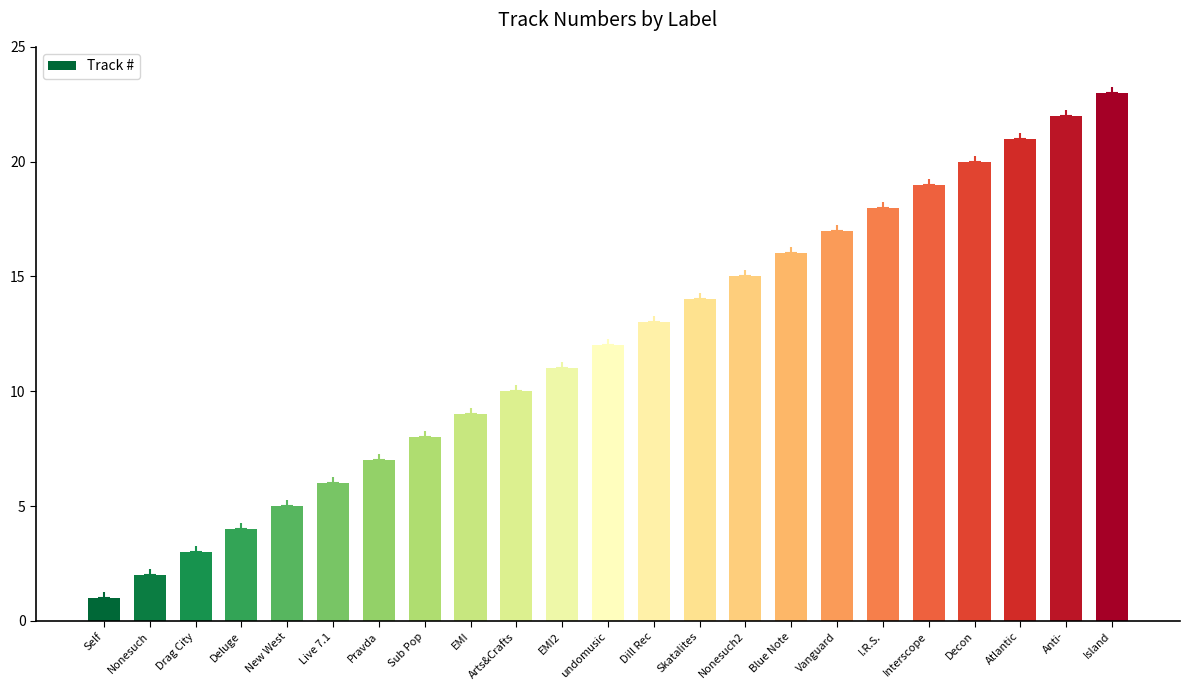

Rank the categories by value from highest to lowest.

Island, Anti-, Atlantic, Decon, Interscope, I.R.S., Vanguard, Blue Note, Nonesuch2, Skatalites, Dill Rec, undomusic, EMI2, Arts&Crafts, EMI, Sub Pop, Pravda, Live 7.1, New West, Deluge, Drag City, Nonesuch, Self